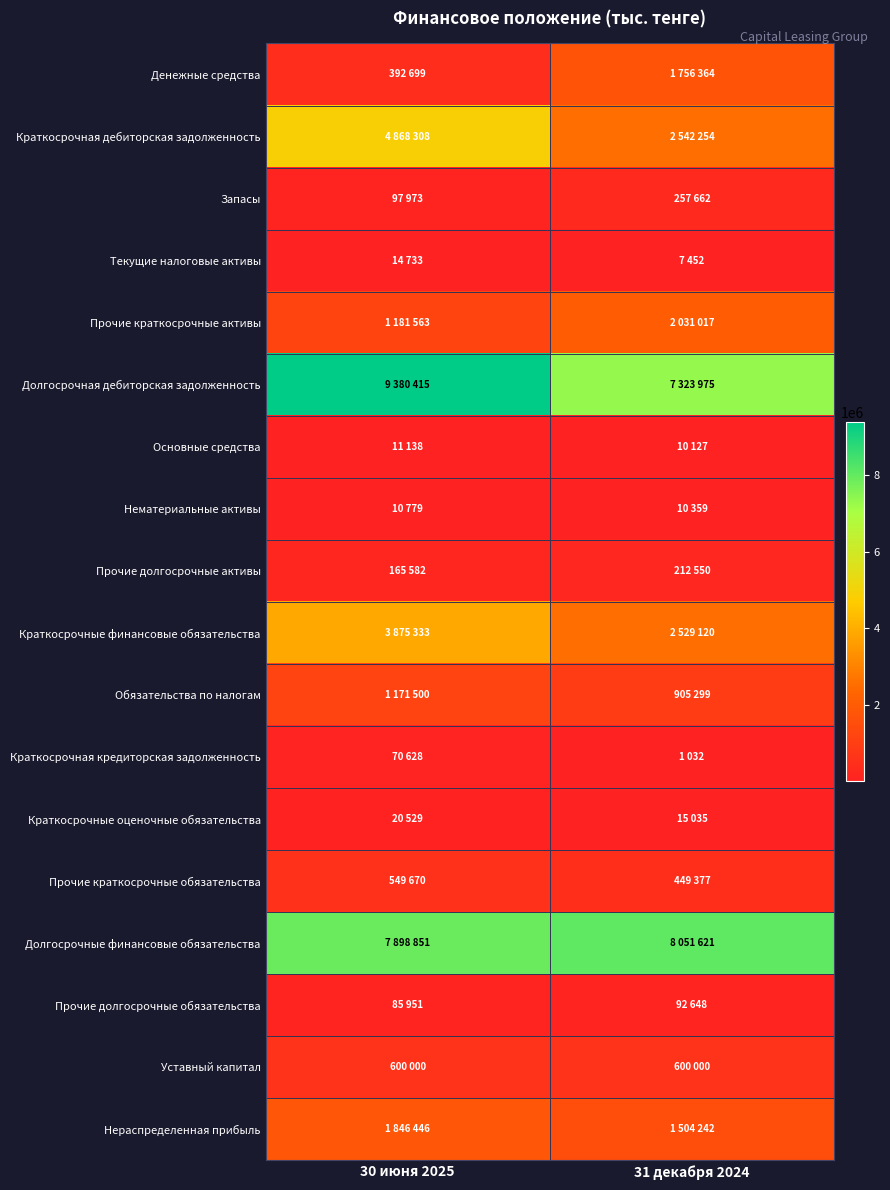

At 30 июня 2025, list the series in order from largest to smallest.

Долгосрочная дебиторская задолженность, Долгосрочные финансовые обязательства, Краткосрочная дебиторская задолженность, Краткосрочные финансовые обязательства, Нераспределенная прибыль, Прочие краткосрочные активы, Обязательства по налогам, Уставный капитал, Прочие краткосрочные обязательства, Денежные средства, Прочие долгосрочные активы, Запасы, Прочие долгосрочные обязательства, Краткосрочная кредиторская задолженность, Краткосрочные оценочные обязательства, Текущие налоговые активы, Основные средства, Нематериальные активы